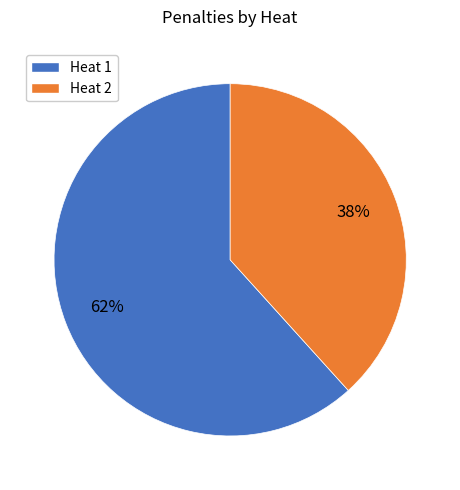

Rank the categories by value from highest to lowest.

Heat 1, Heat 2